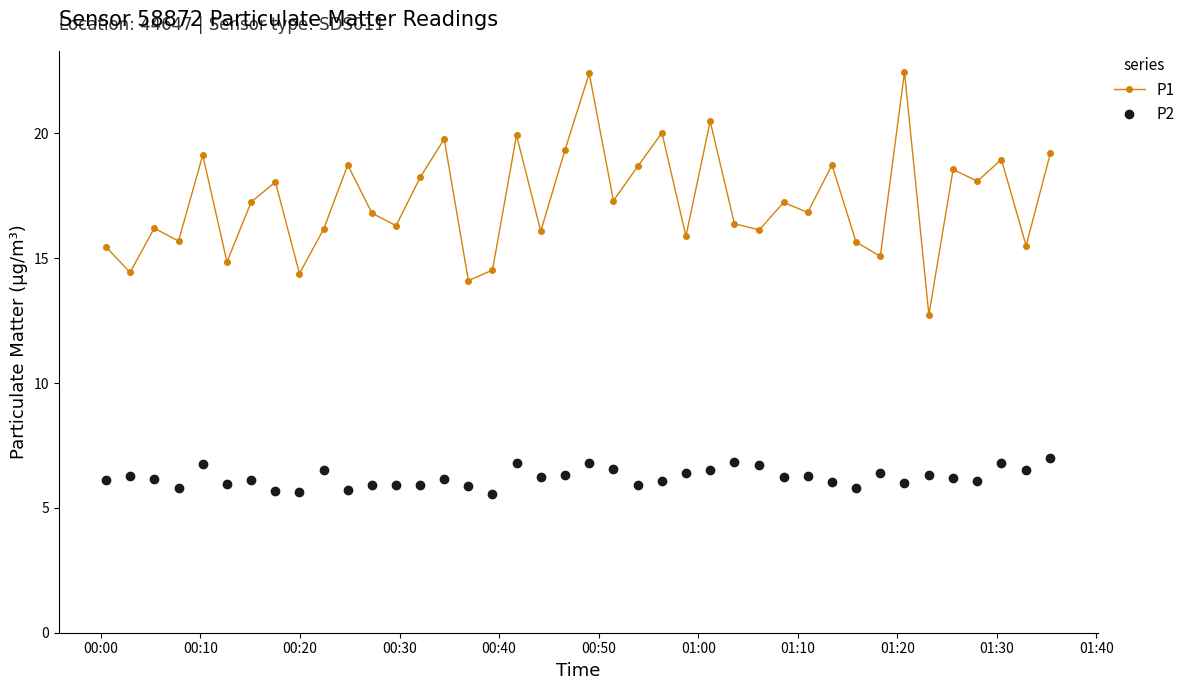

What is the lowest value of the P1 series?

12.7